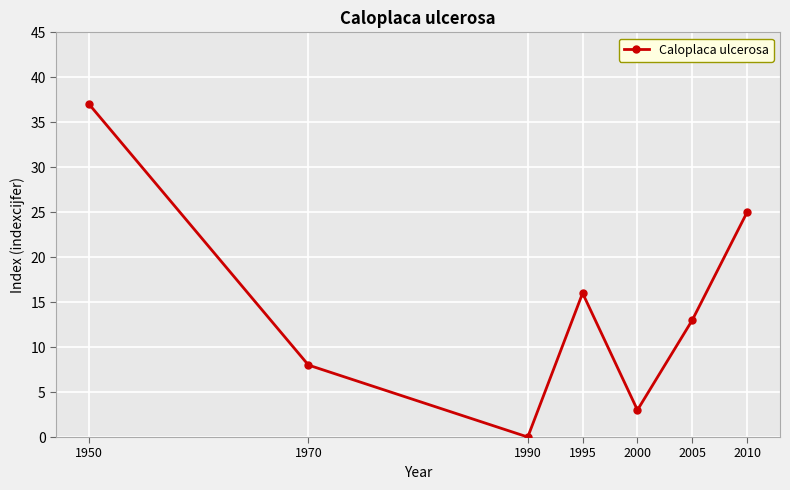

Which label corresponds to the smallest value in the chart?

1990